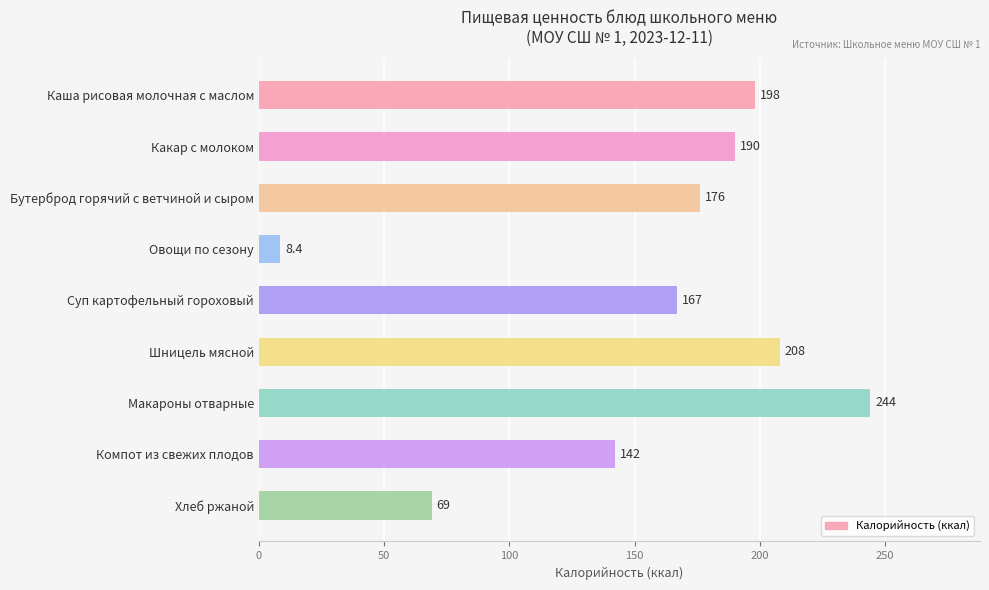

Where is the data nearest to the value 126?

Компот из свежих плодов